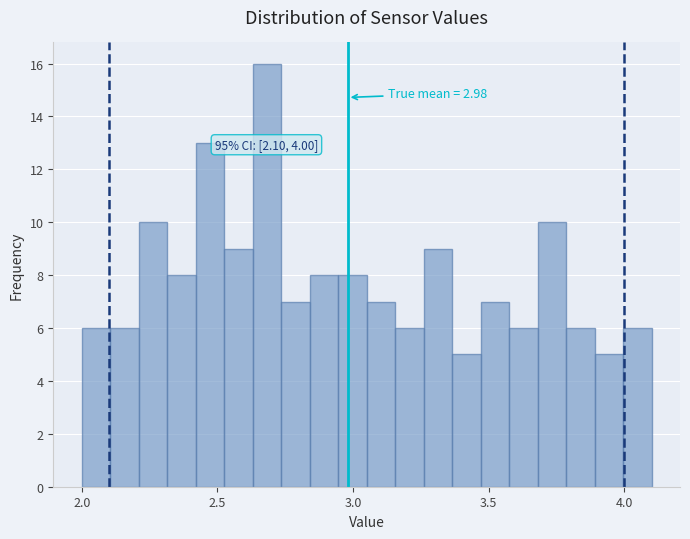

Read against the x-axis, roughly where is the centre of the tallest bar?

2.70